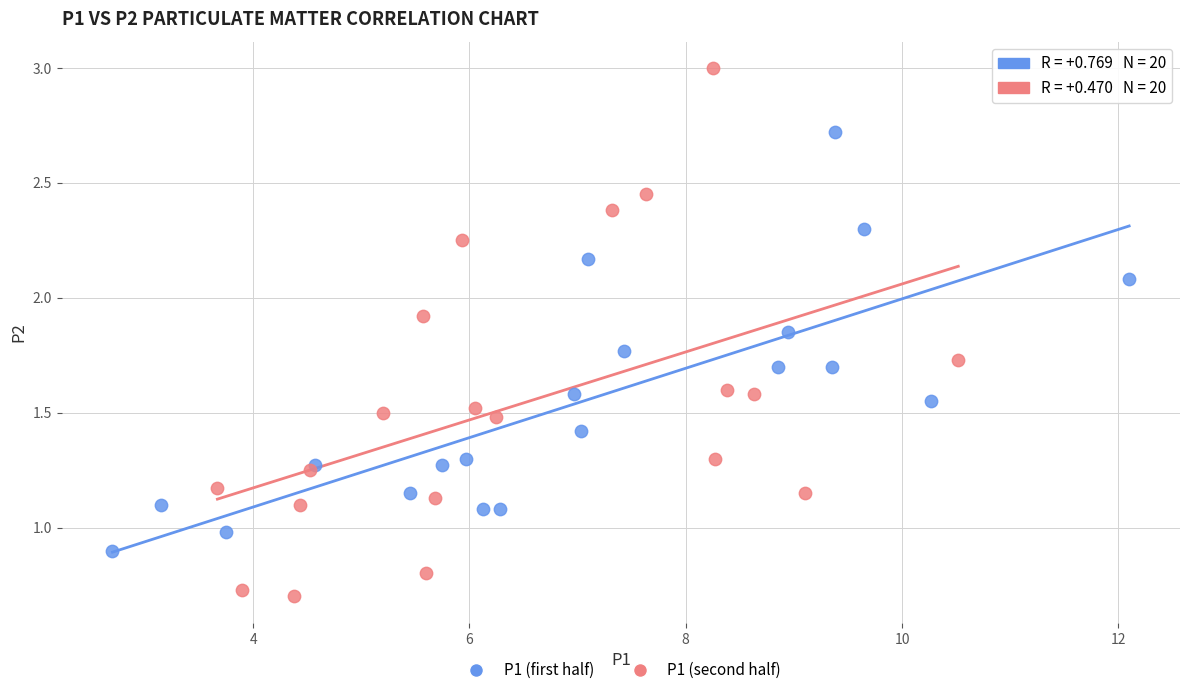

Which series reaches the minimum Y coordinate?

P1 (second half)